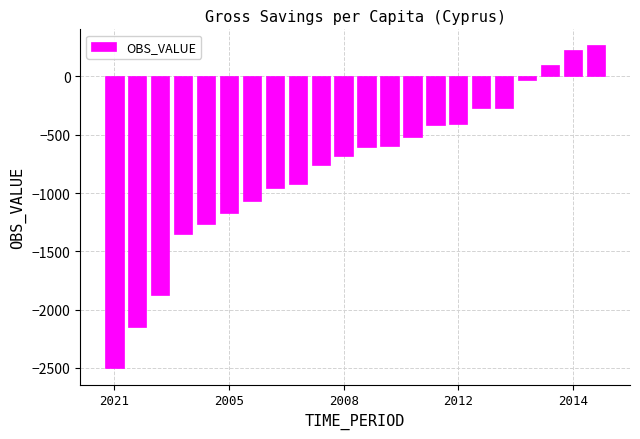

What is the minimum value shown in the chart?

-2503.8